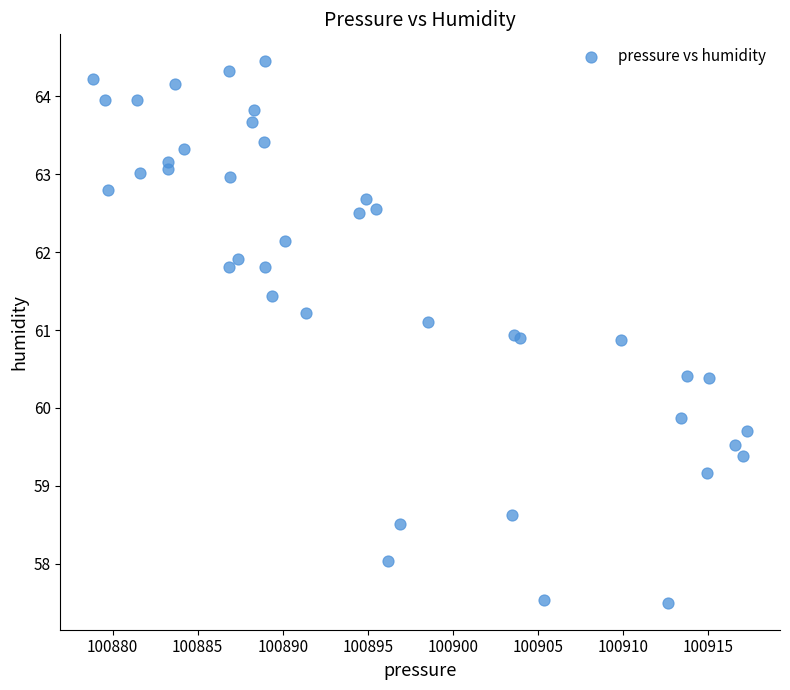

What Y value in the scatter plot is closest to 60?

59.9